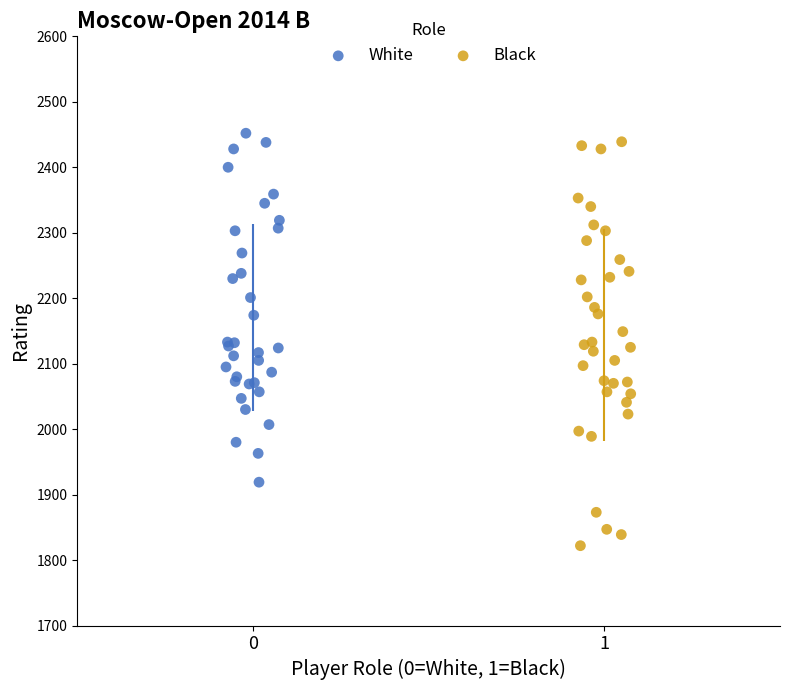

Which series has the largest Y range (max minus min)?

Black